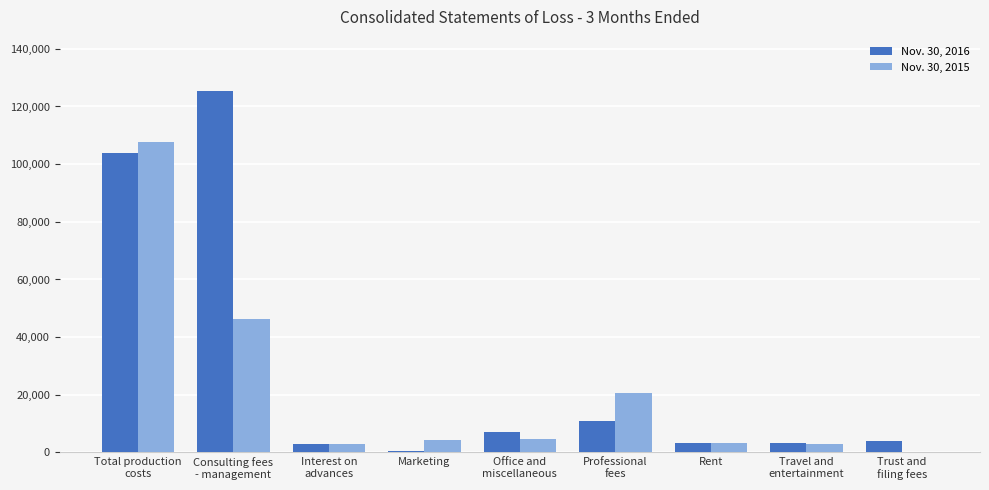

The value of Nov. 30, 2015 at Total production
costs is 192178. True or false?

False